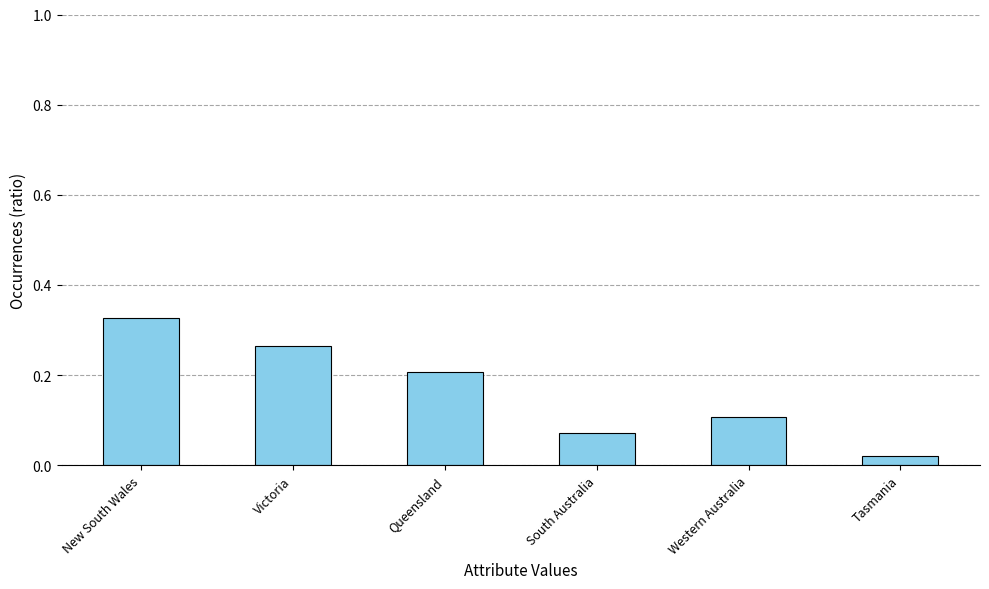

Where is the data nearest to the value 0?

Tasmania